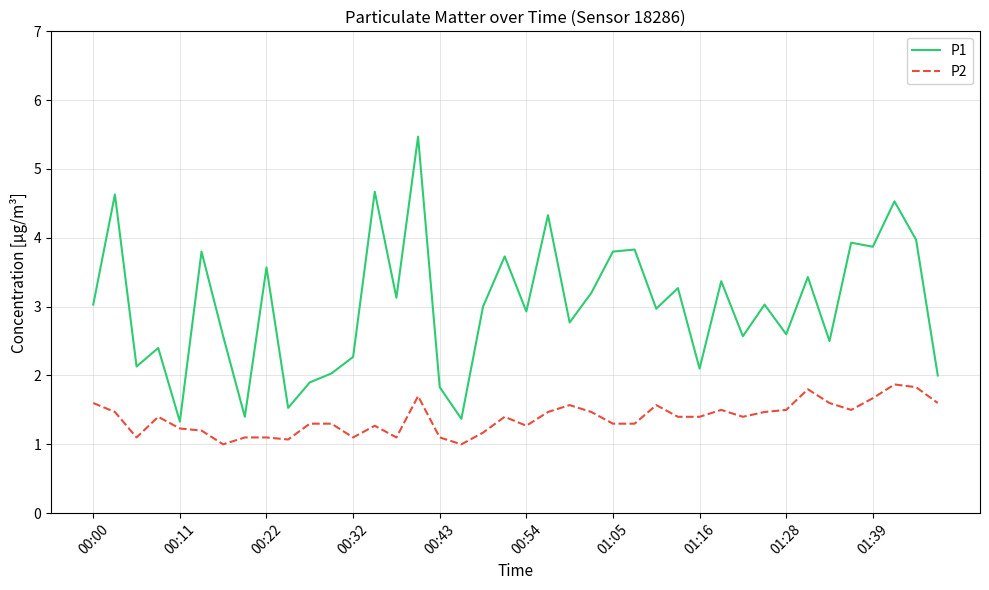

What is the difference between the maximum and minimum values in the P2 series?

0.9